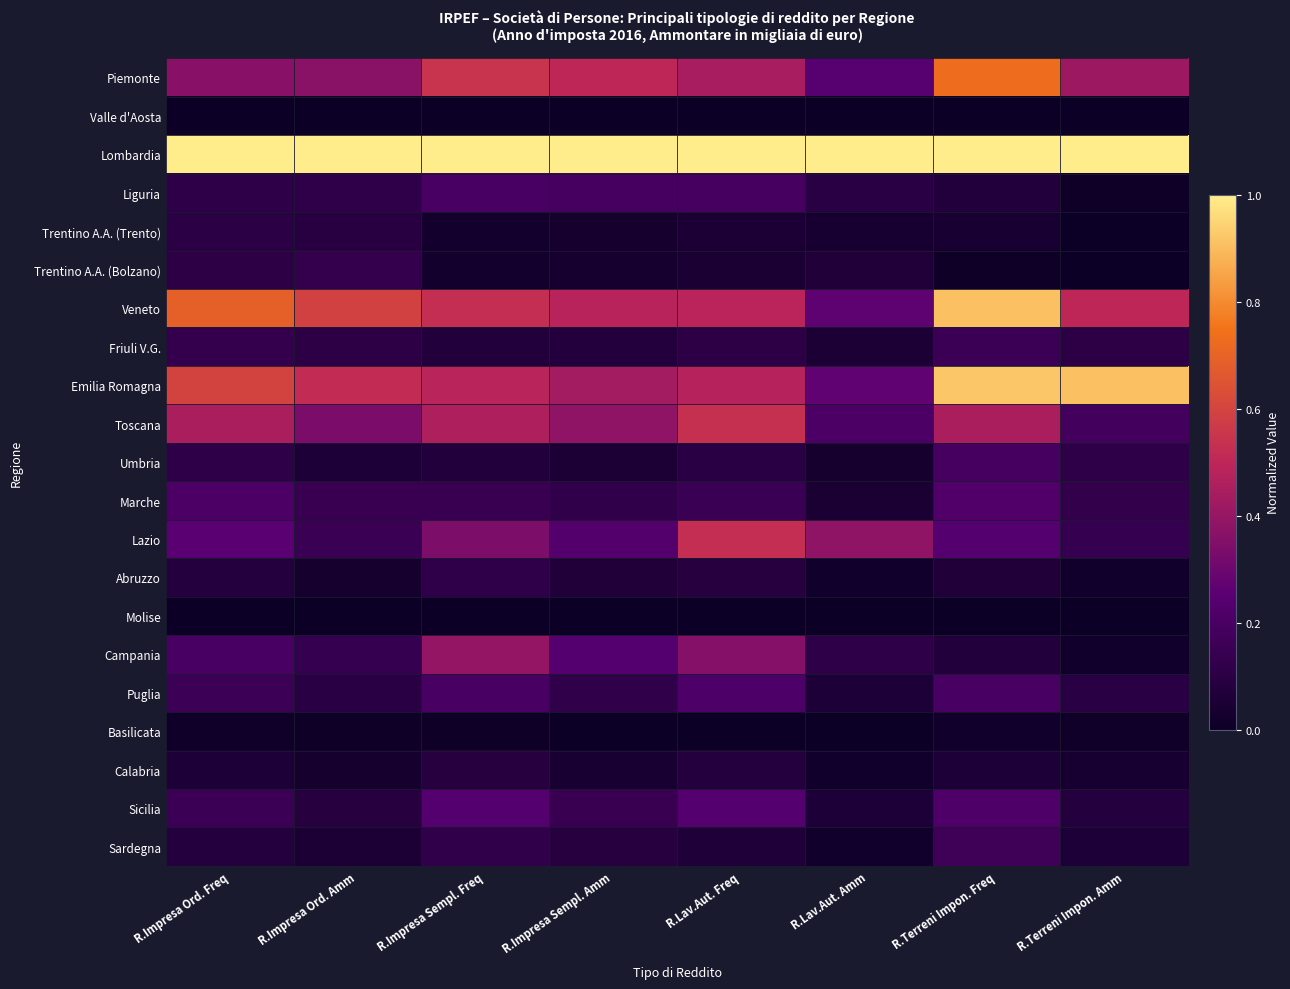

What is the spread (max minus min) of values at R.Impresa Ord. Freq?

1.0